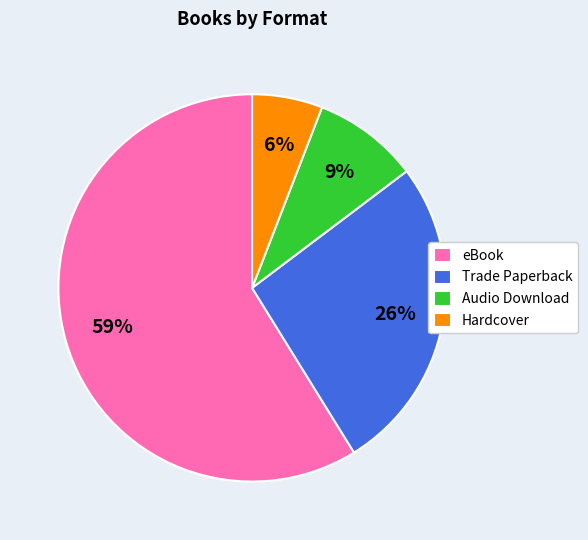

Which slice is the largest?

eBook